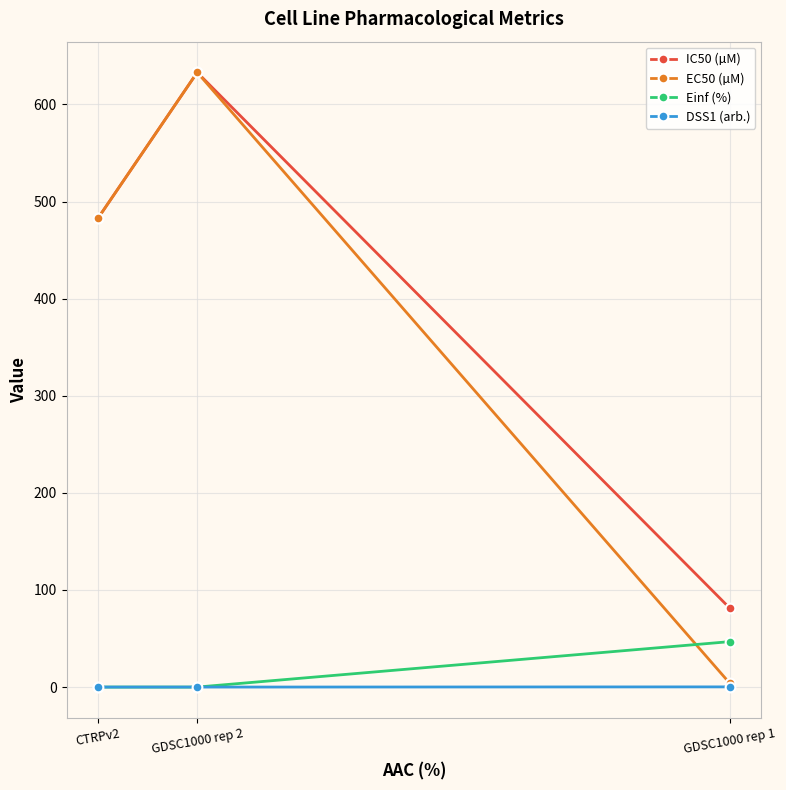

What is the label of the 1st point from the left?

CTRPv2